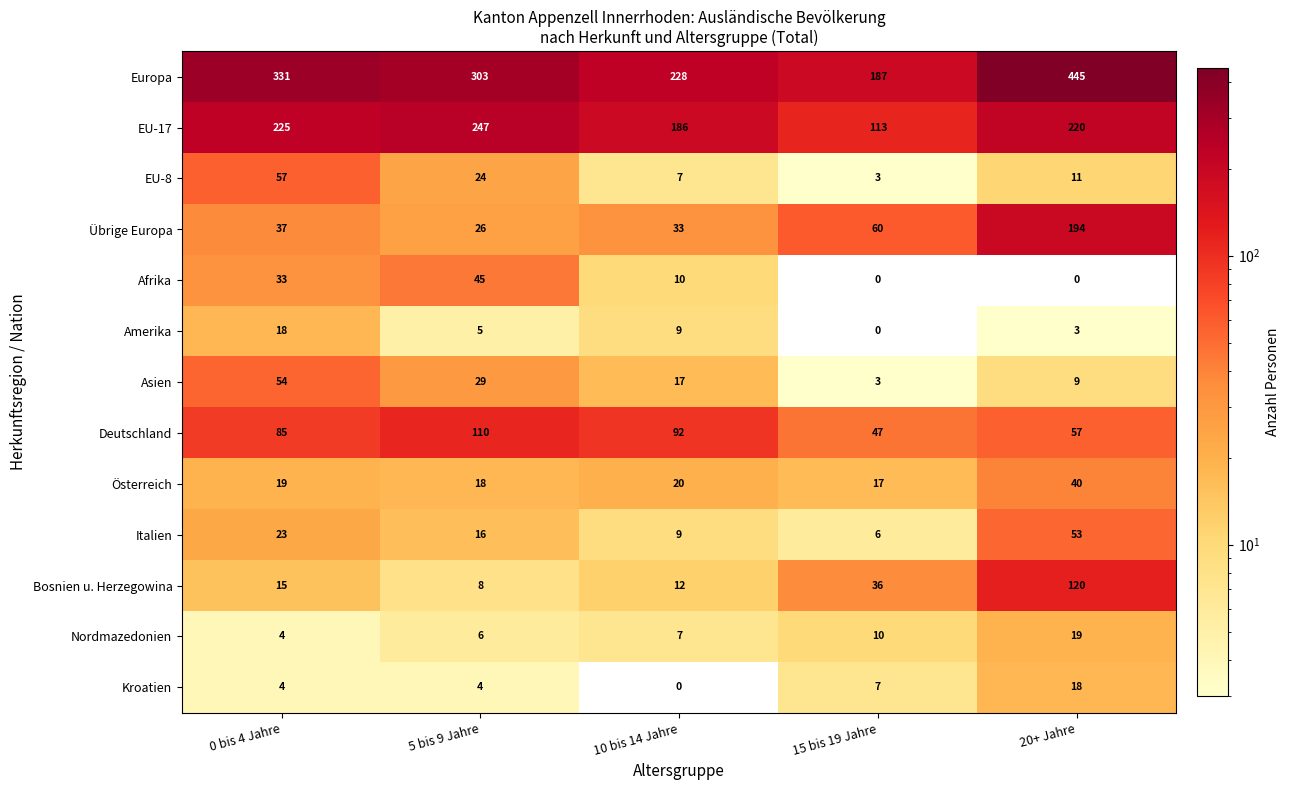

How many distinct data groups are displayed?

13